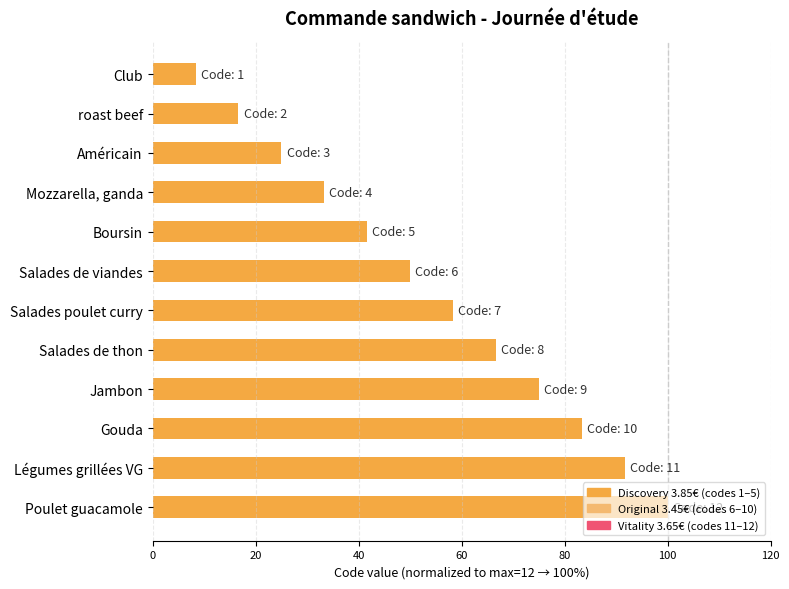

Which has a higher value, Gouda or Salades poulet curry?

Gouda